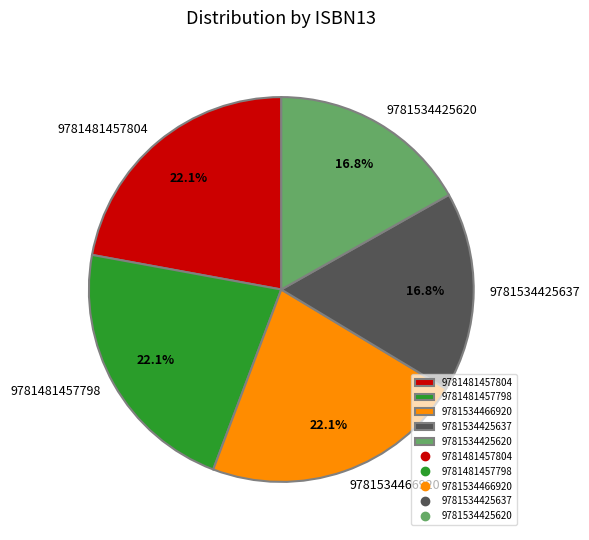

Combined, do 9781534425620 and 9781534466920 account for over 50%?

No